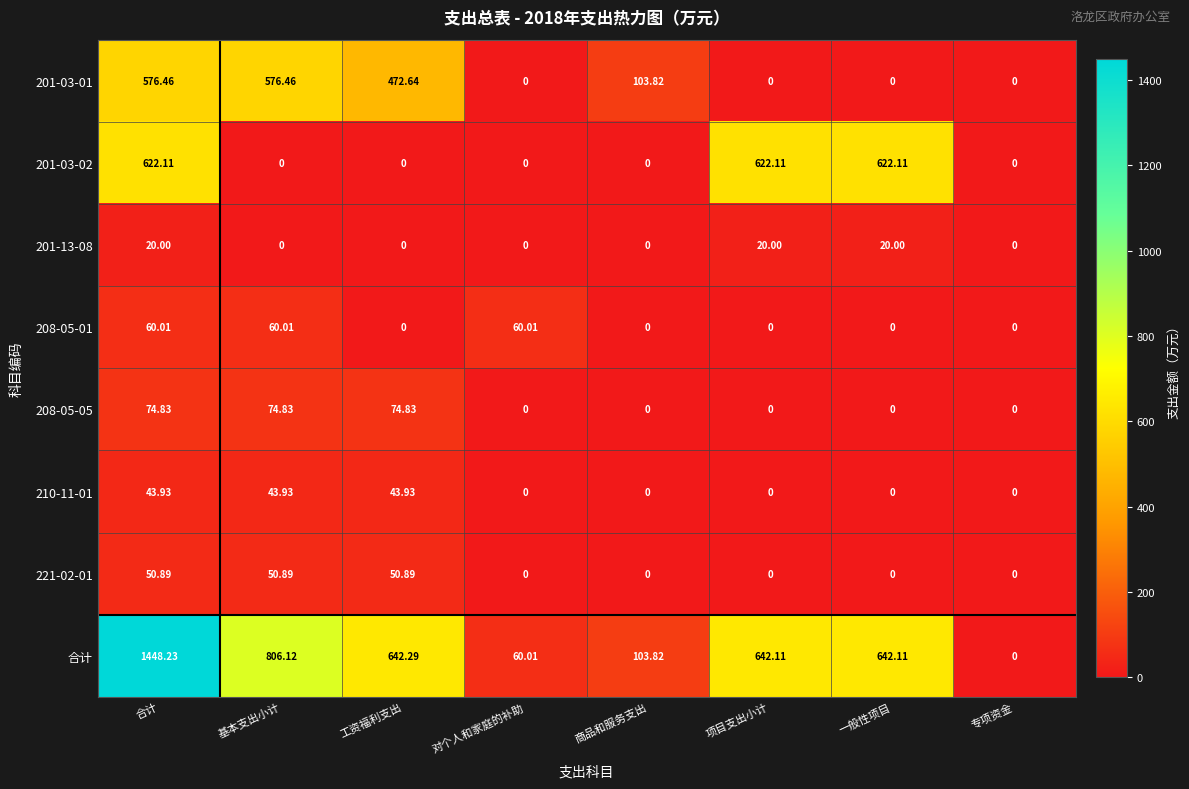

How many data points in 210-11-01 are above 0?

3